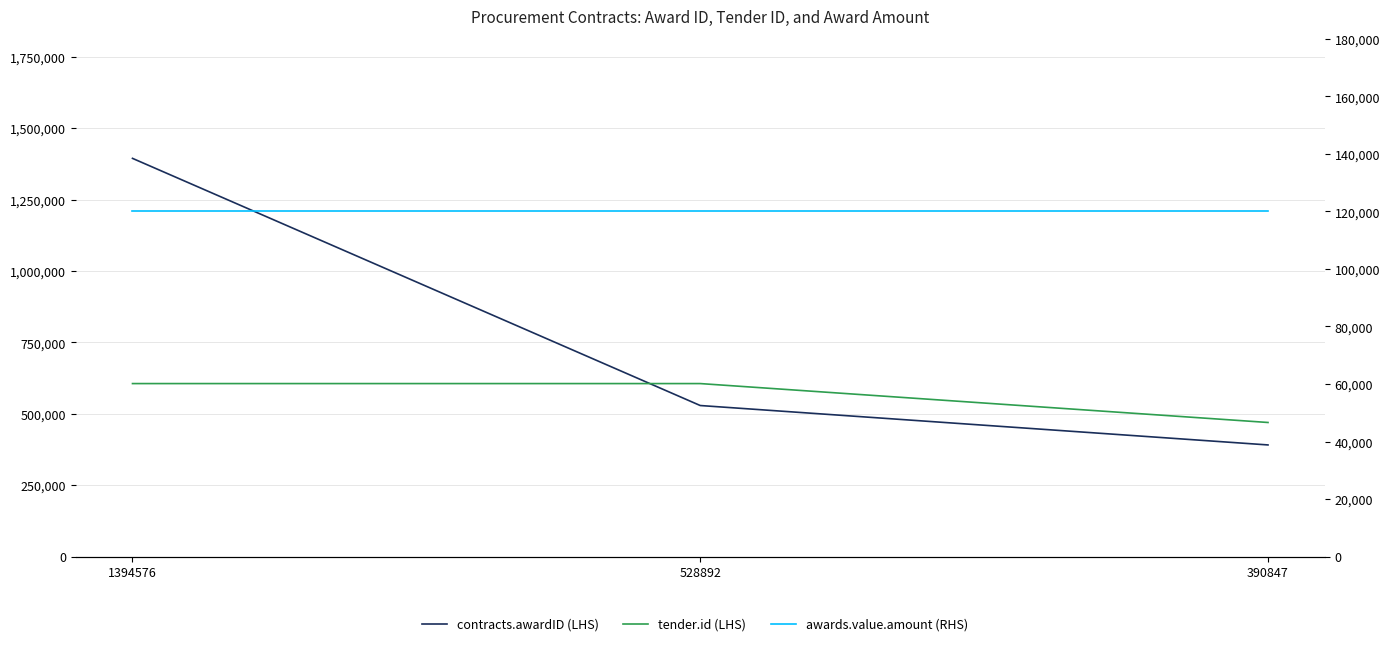

Reading left to right, transcribe all the data shown in this chart.

contracts.awardID (LHS): 1394576	528892	390847
tender.id (LHS): 605766	605766	469481
awards.value.amount (RHS): 120000	120000	120000